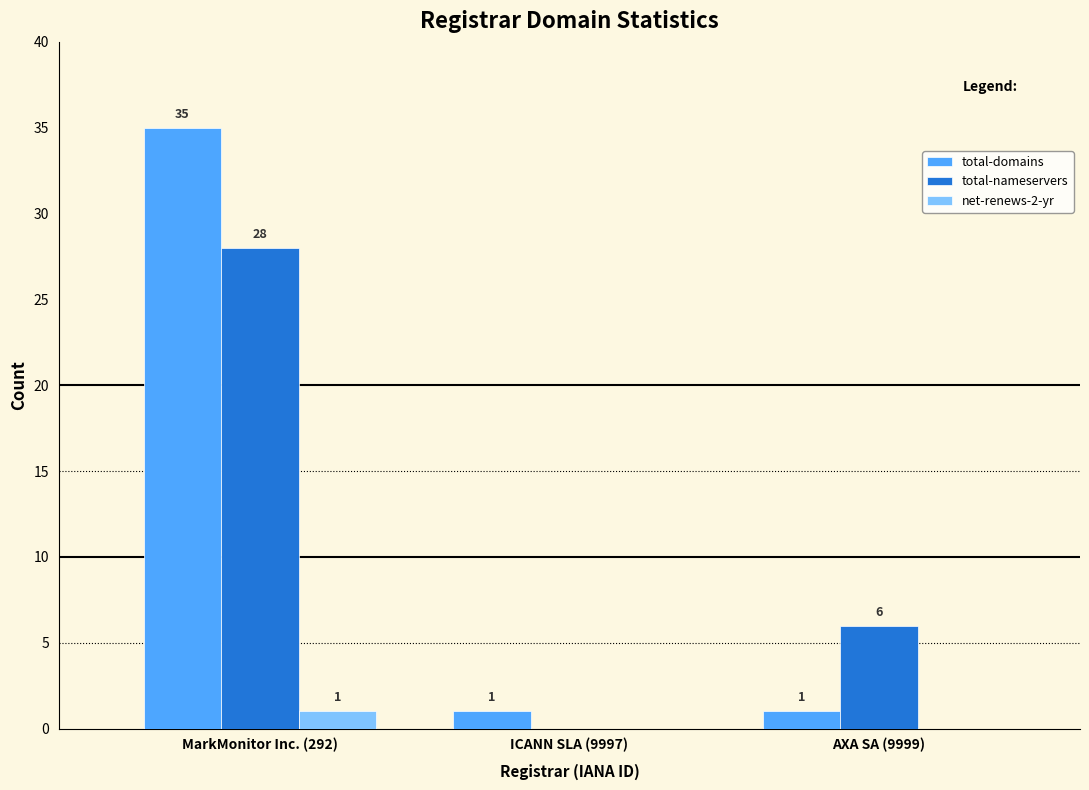

Which series changed the most between MarkMonitor Inc. (292) and ICANN SLA (9997)?

total-domains